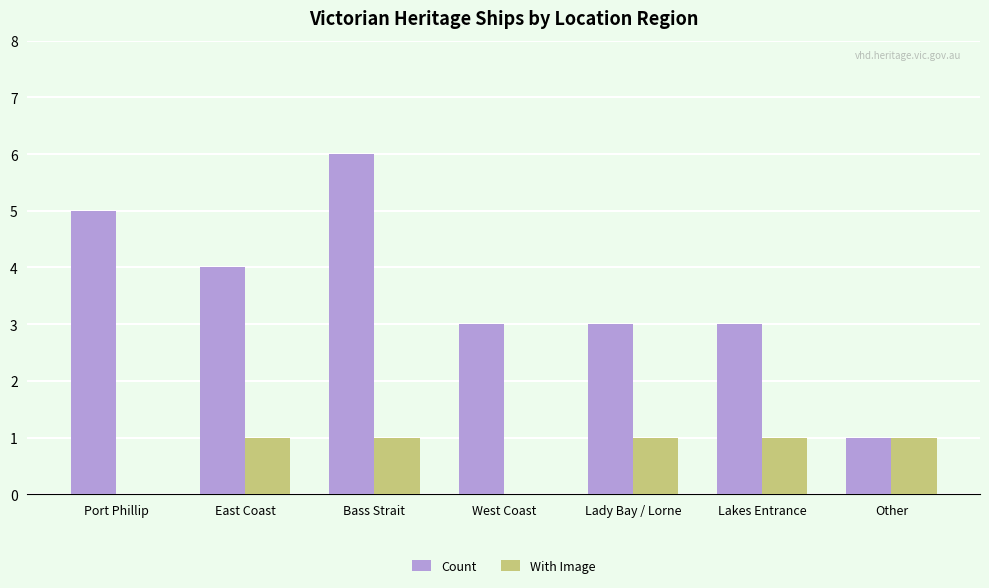

Which series has the largest total across all categories?

Count